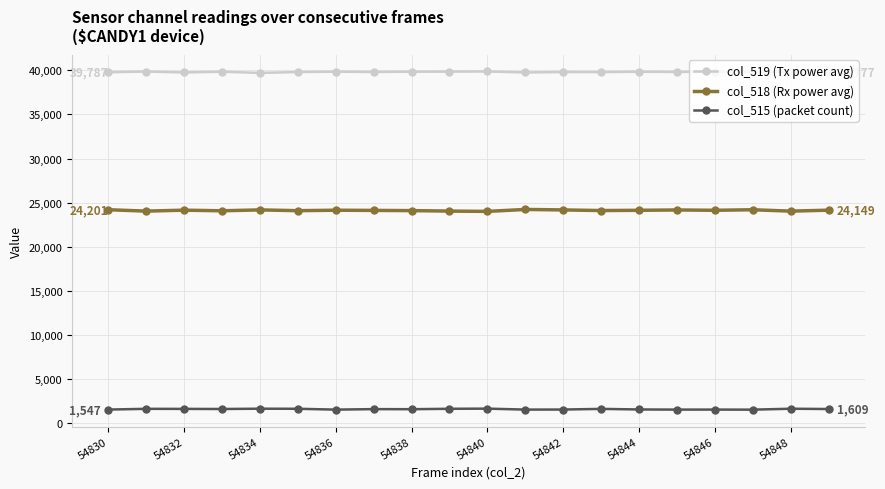

What are all the series names shown in the legend?

col_519 (Tx power avg), col_518 (Rx power avg), col_515 (packet count)